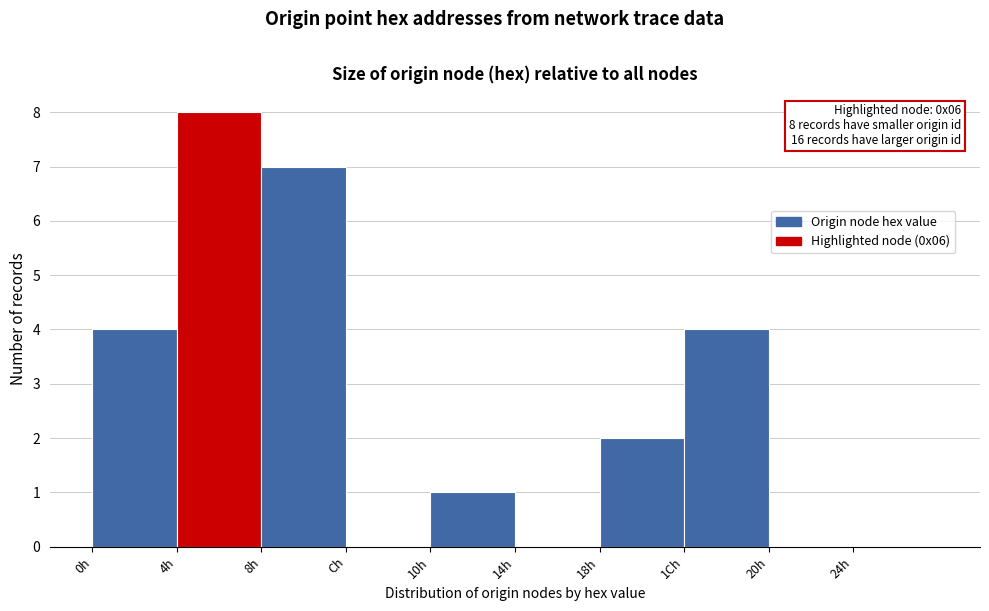

Reading left to right, list all the values displayed in this chart.

0h=4	4h=8	8h=7	Ch=0	10h=1	14h=0	18h=2	1Ch=4	20h=0	24h=0